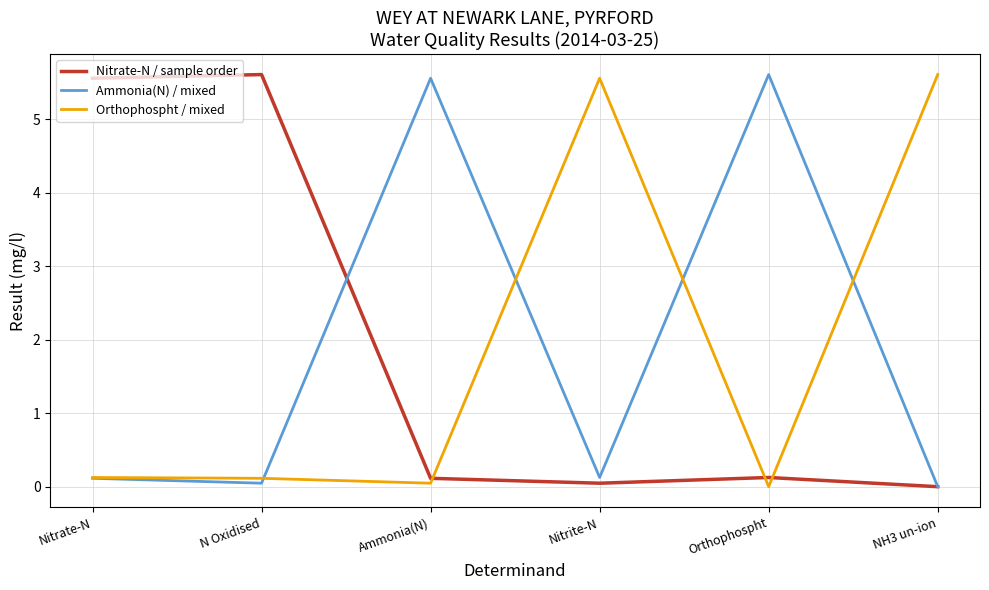

What is the sum of the Ammonia(N) / mixed values at Ammonia(N) and Nitrate-N?

5.7